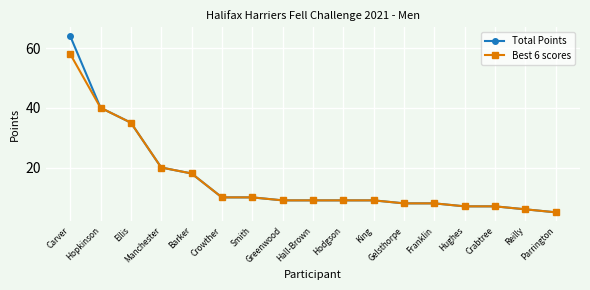

The Best 6 scores series shows 13 at Franklin. True or false?

False